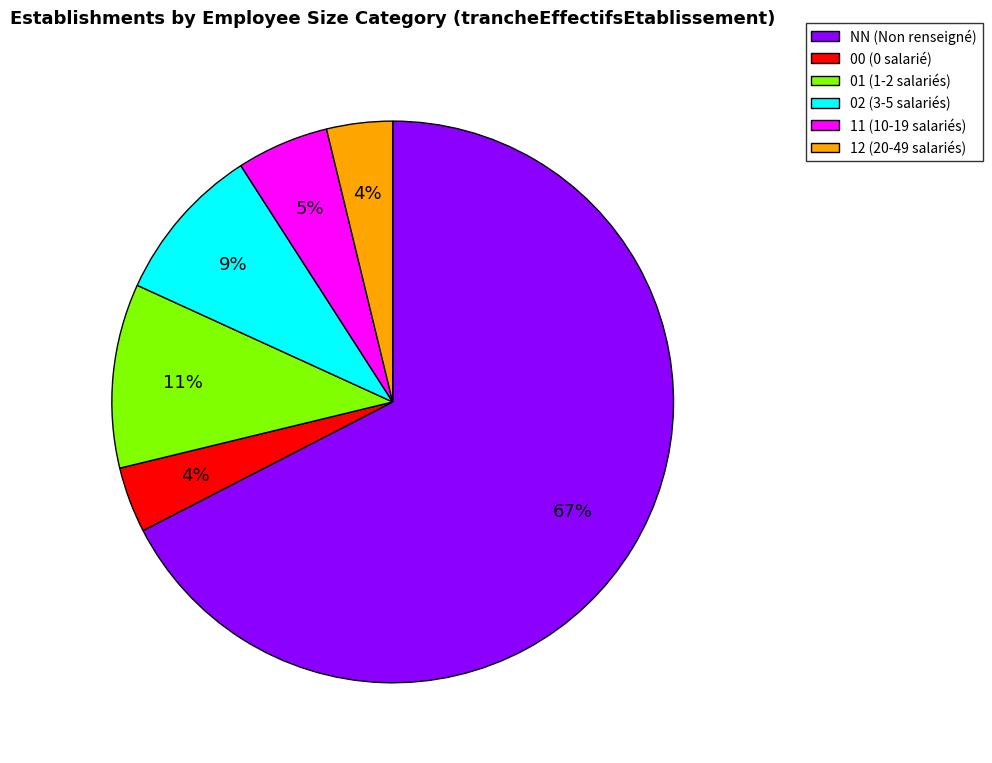

What percentage is the 02 slice, to the nearest percent?

9%